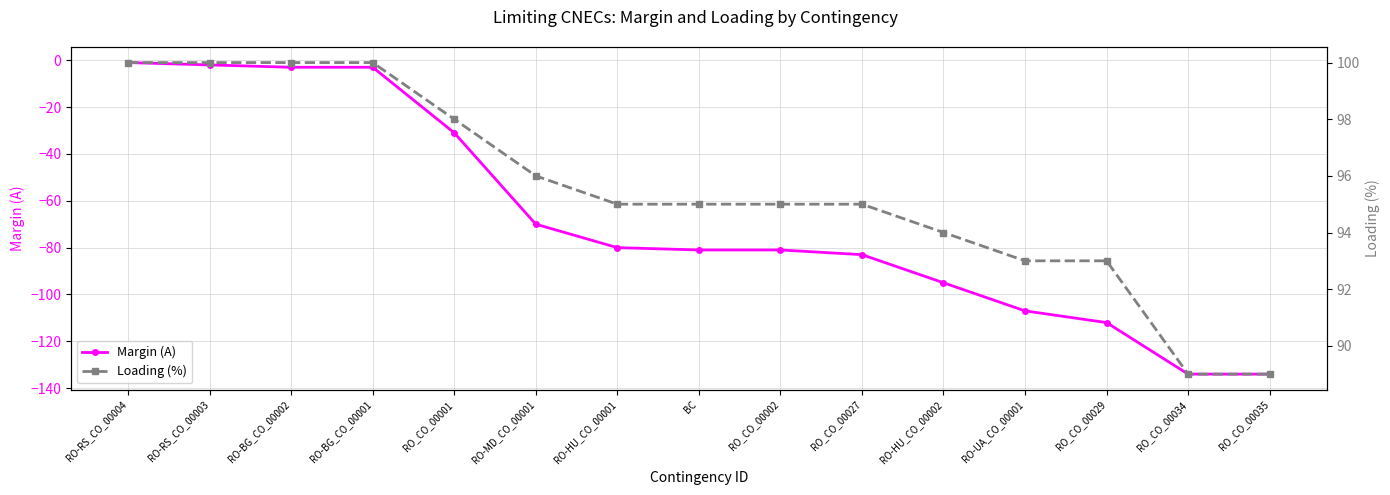

Where does the Loading (%) series first go above 95?

RO-RS_CO_00004